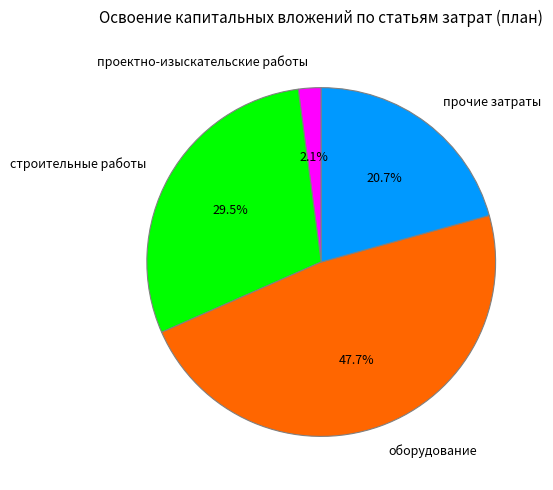

What percentage is the оборудование slice, to the nearest percent?

48%